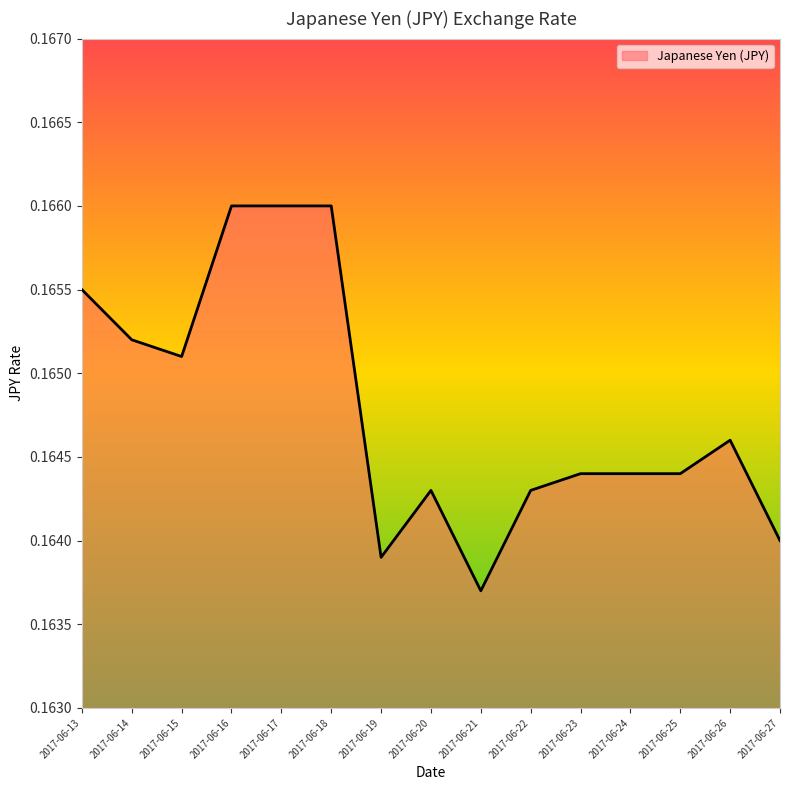

Where is the data nearest to the value 0?

2017-06-21